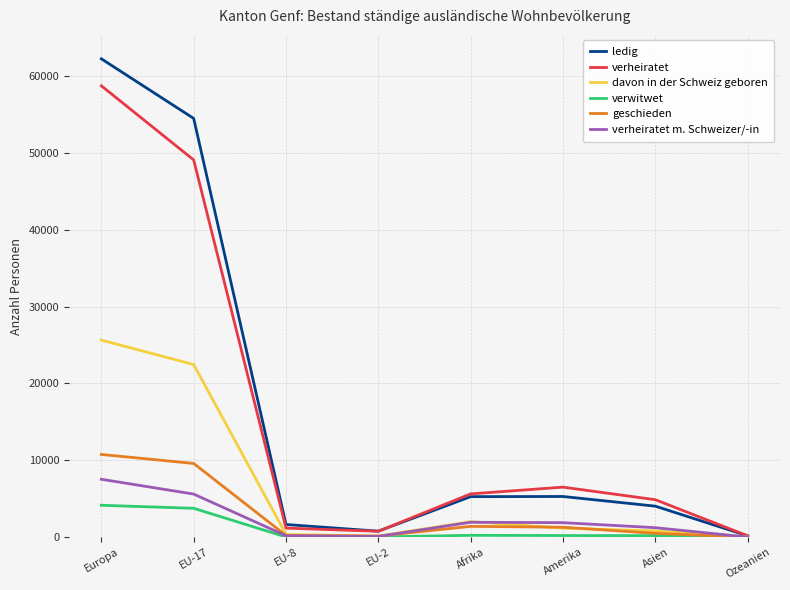

What is the sum of all davon in der Schweiz geboren values?

52694